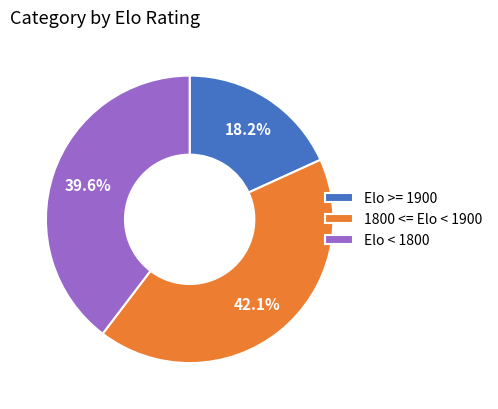

Count the number of slices in the pie.

3